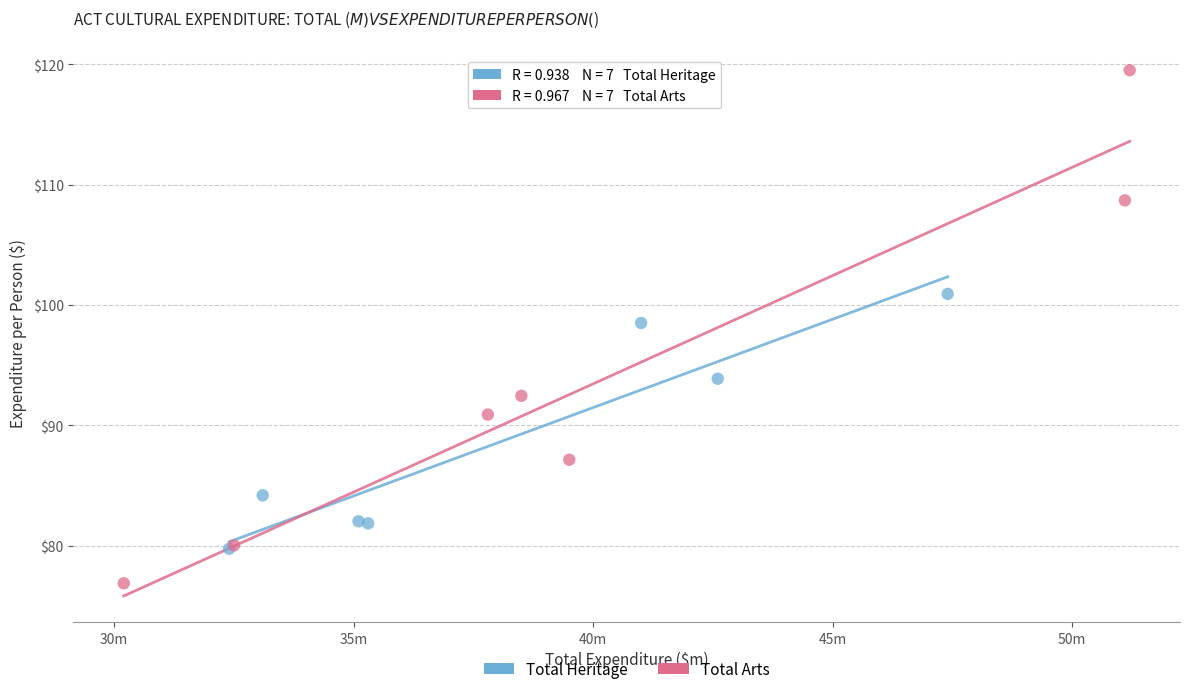

Which series reaches the maximum Y coordinate?

Total Arts